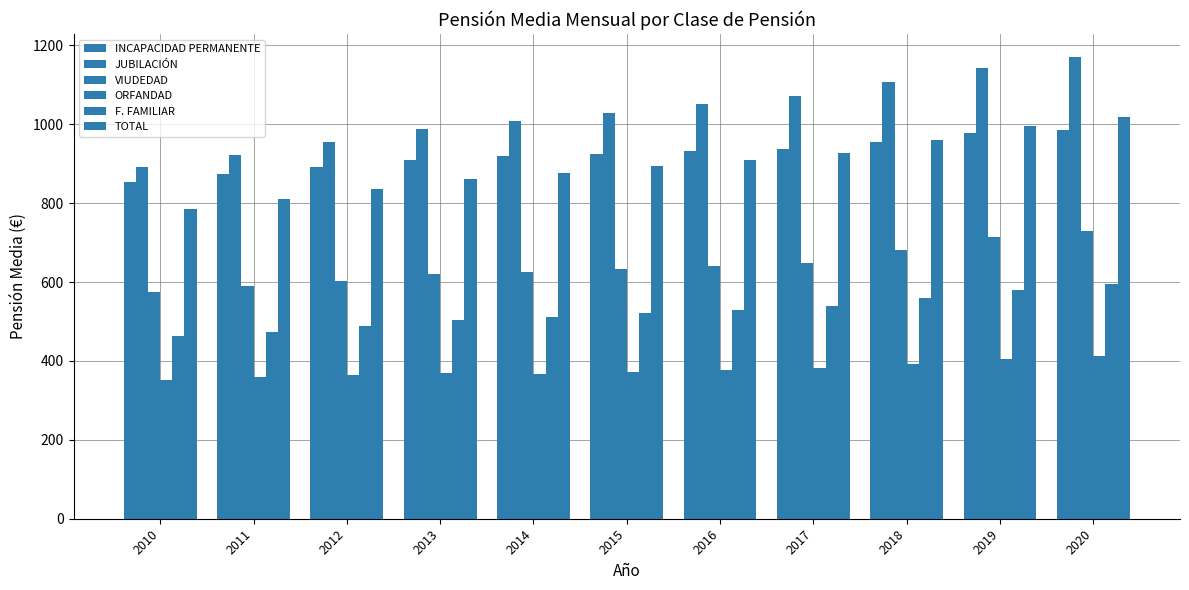

Does the chart contain stacked bars?

No